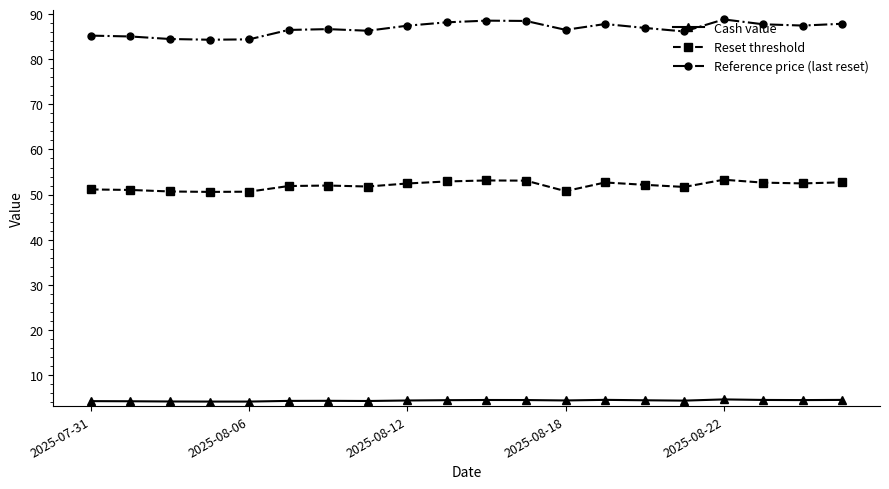

Which series has the largest range (max minus min)?

Reference price (last reset)